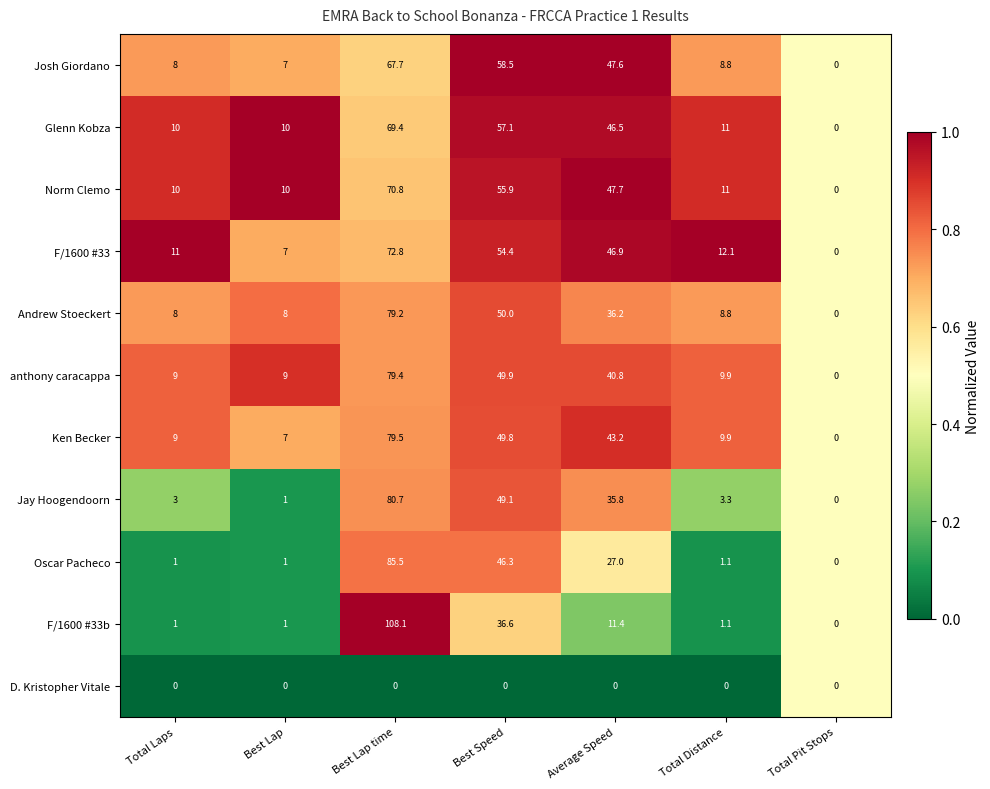

Which series has the widest spread of values?

F/1600 #33b